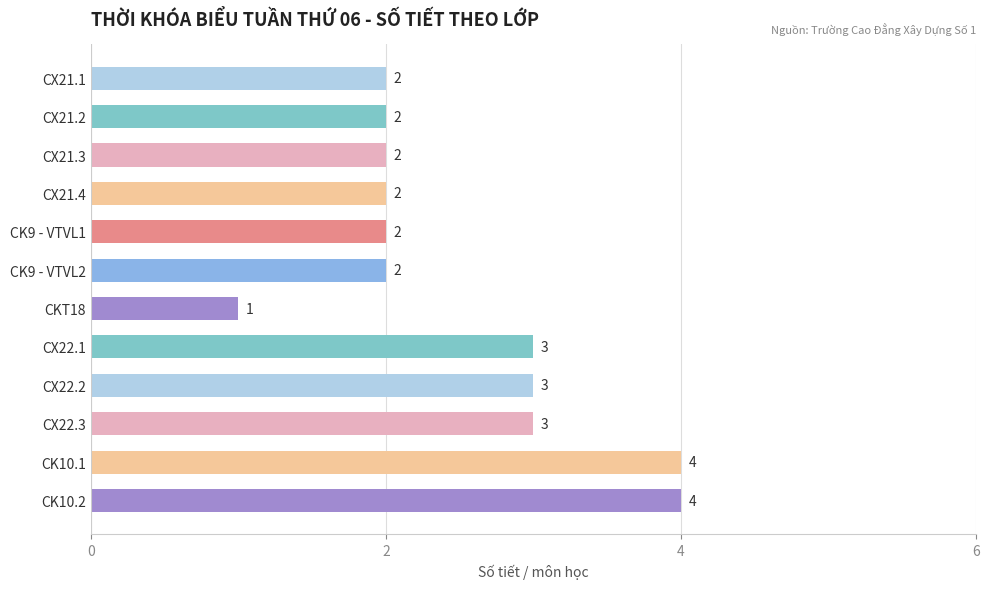

True or false: the data shows 3 at CX22.1.

True